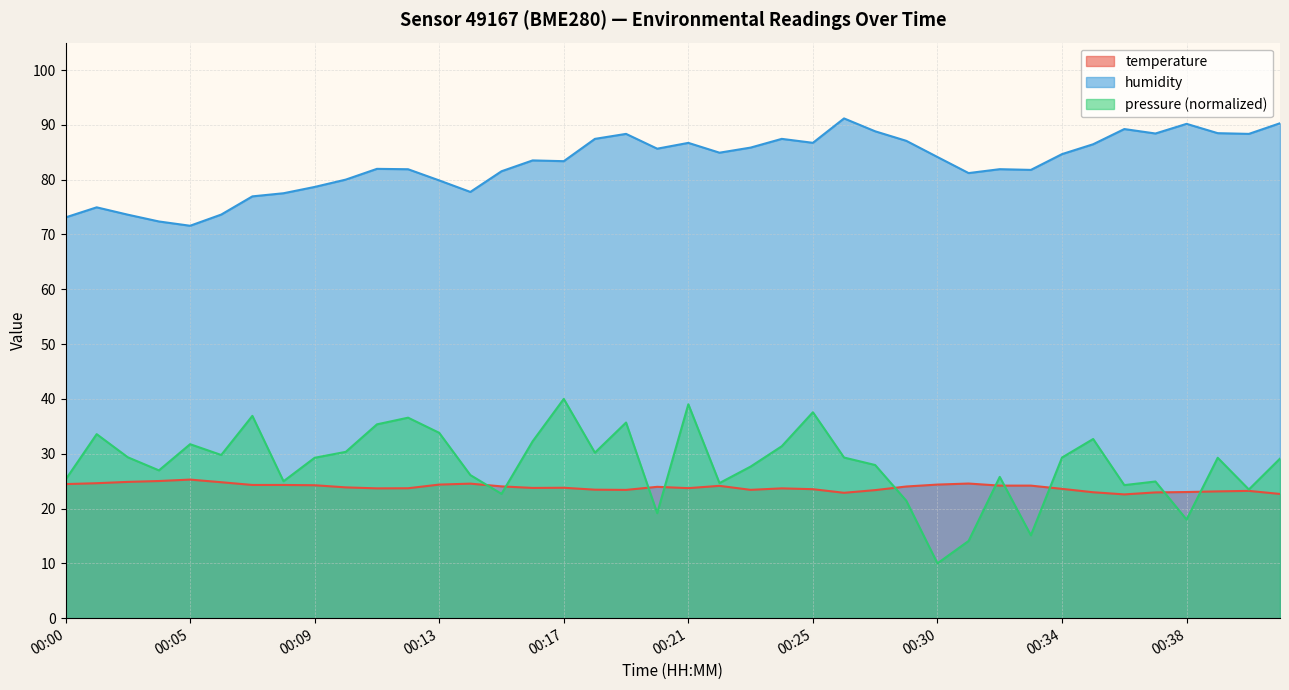

How many values in the humidity series are below 84?

20